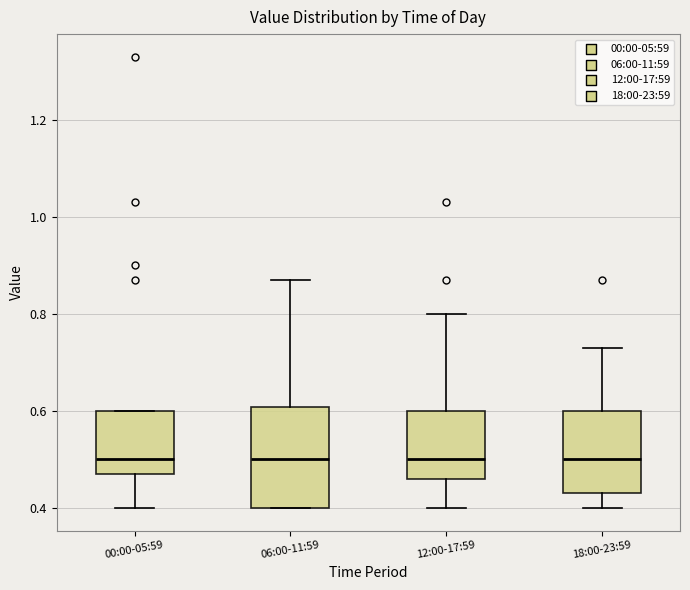

Reading left to right, transcribe this box plot: for each box, give where its median line is, the range the box spans, and where its two whiskers end, as read against the y-axis. The values are not printed on the chart, so give them approximately, as read against the axis.

00:00-05:59: median 0.50, box 0.48 to 0.60, whiskers 0.40 to 0.60
06:00-11:59: median 0.50, box 0.40 to 0.60, whiskers 0.40 to 0.88
12:00-17:59: median 0.50, box 0.46 to 0.60, whiskers 0.40 to 0.80
18:00-23:59: median 0.50, box 0.44 to 0.60, whiskers 0.40 to 0.74